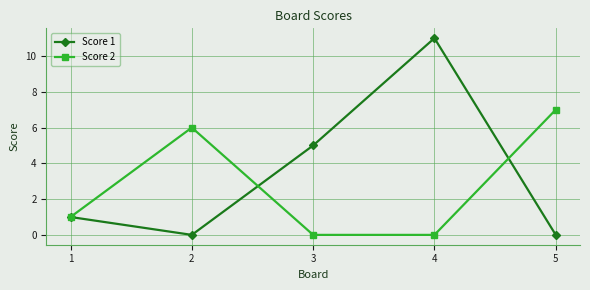

Reading right to left, transcribe all the data shown in this chart.

Score 1: 5=0	4=11	3=5	2=0	1=1
Score 2: 5=7	4=0	3=0	2=6	1=1